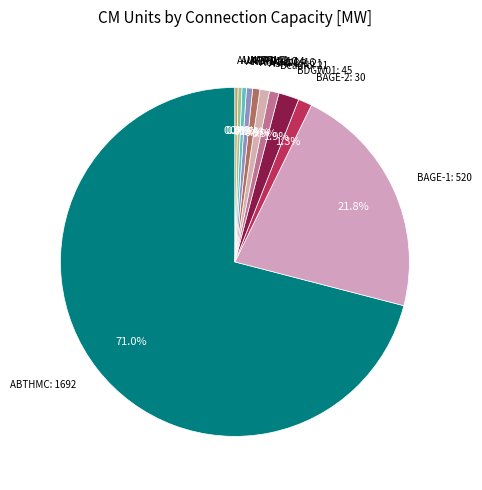

Which slice is the largest?

ABTHMC